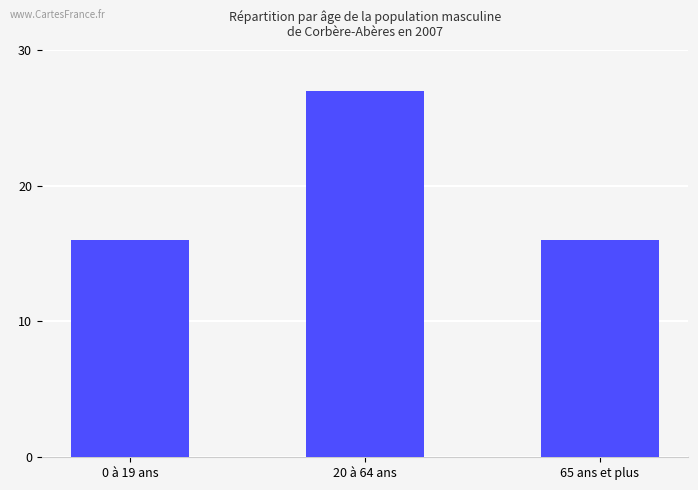

True or false: the data shows 16 at 0 à 19 ans.

True